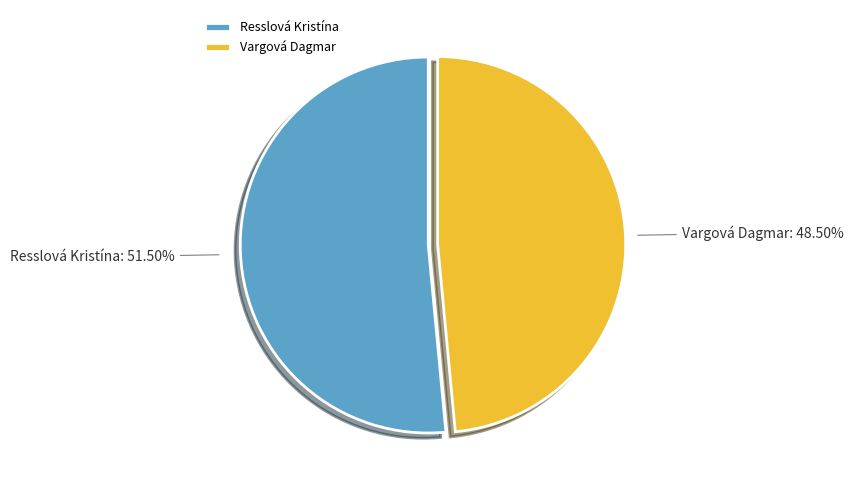

What is the largest slice in the pie chart?

Resslová Kristína